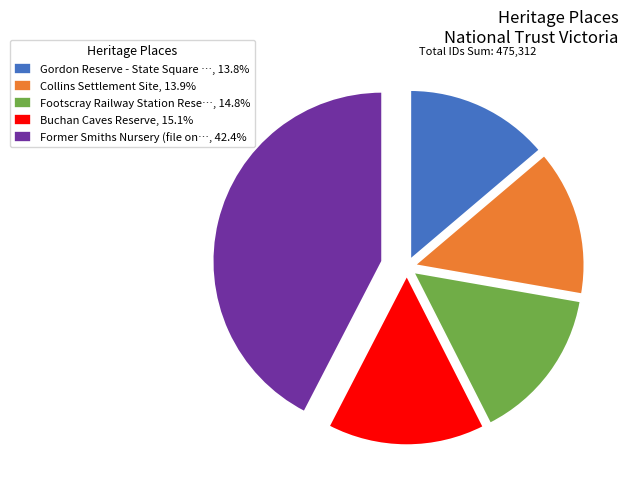

Does any single category account for the majority?

No